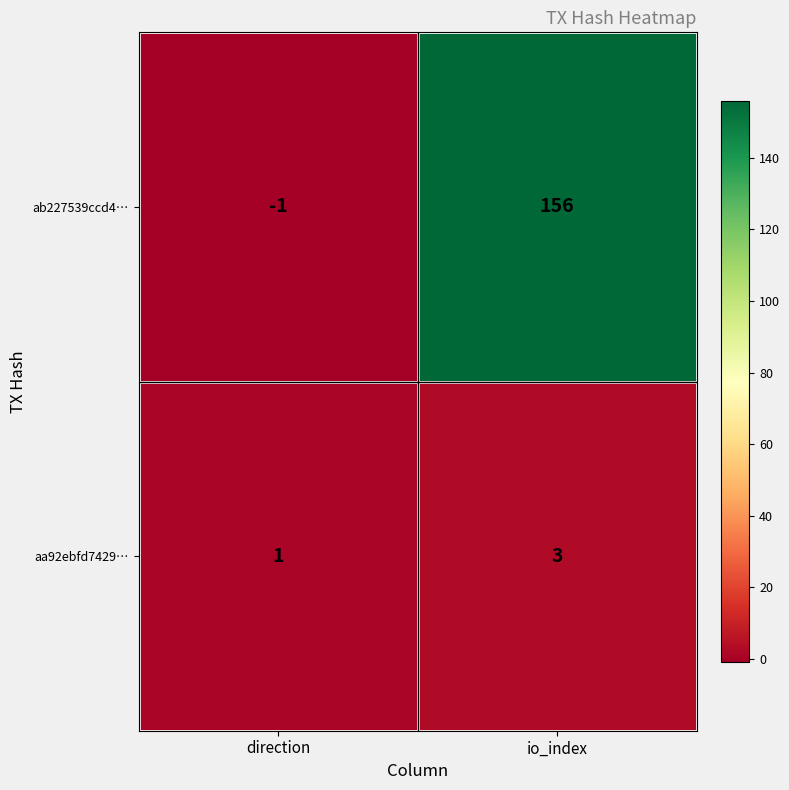

The aa92ebfd7429… series shows 1 at direction. True or false?

True